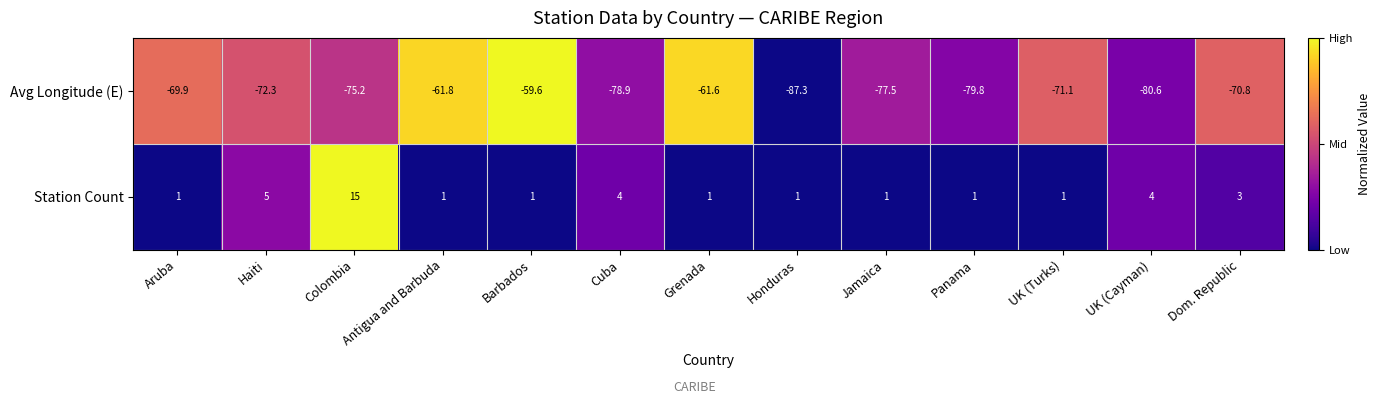

How many categories are shown in the chart?

13